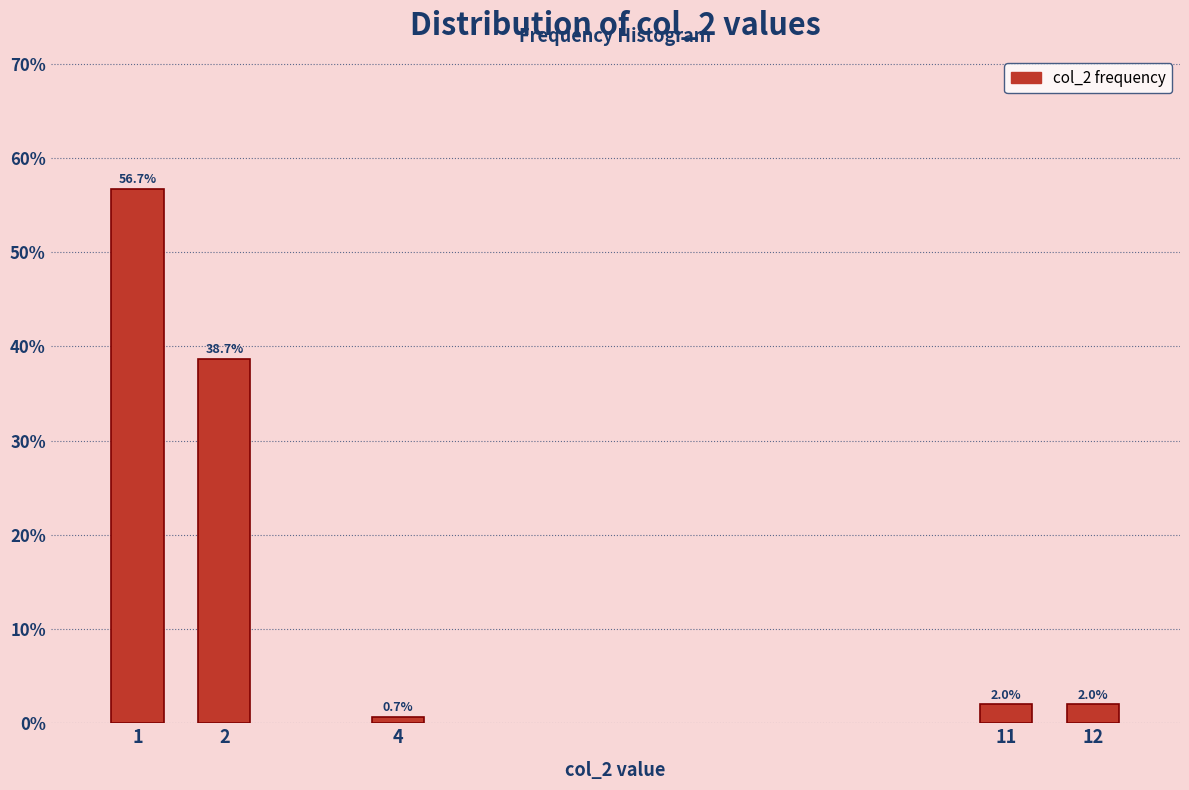

Reading left to right, extract all data points from this chart.

56.7	38.7	0.7	2.0	2.0